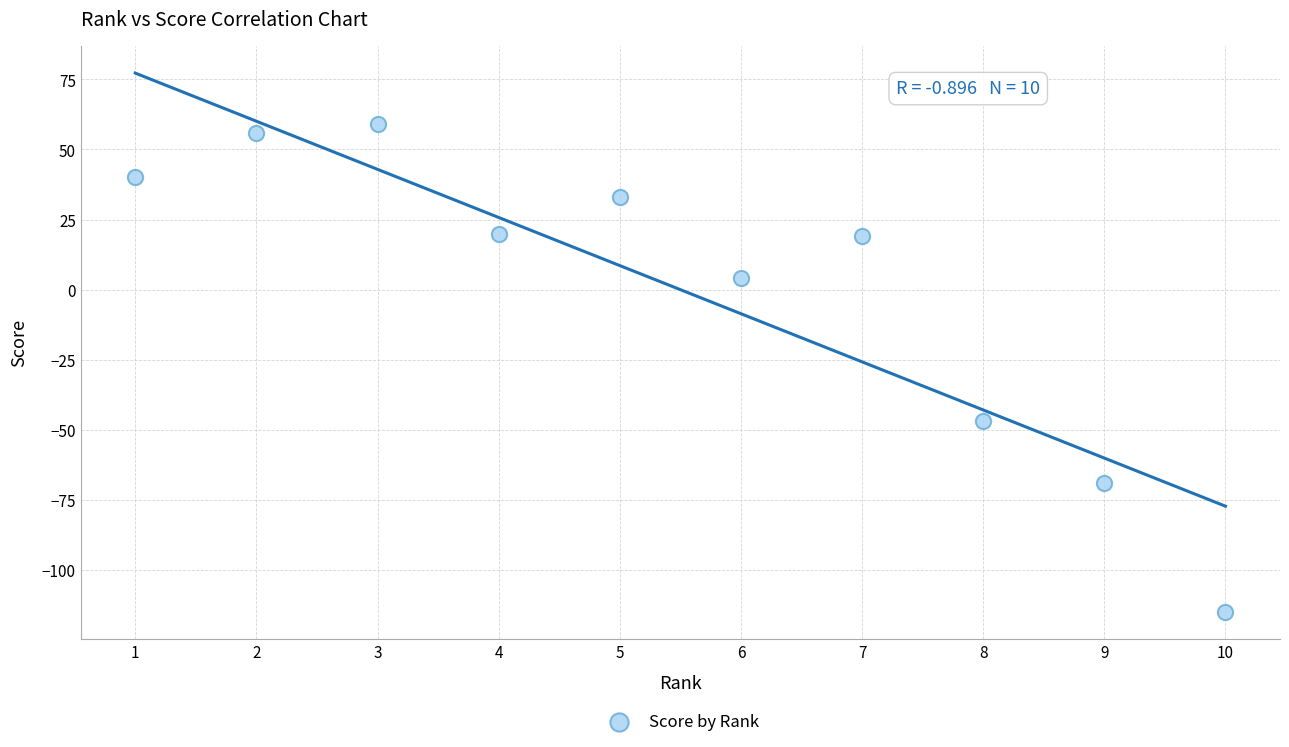

What is the range of Y values (max minus min)?

174